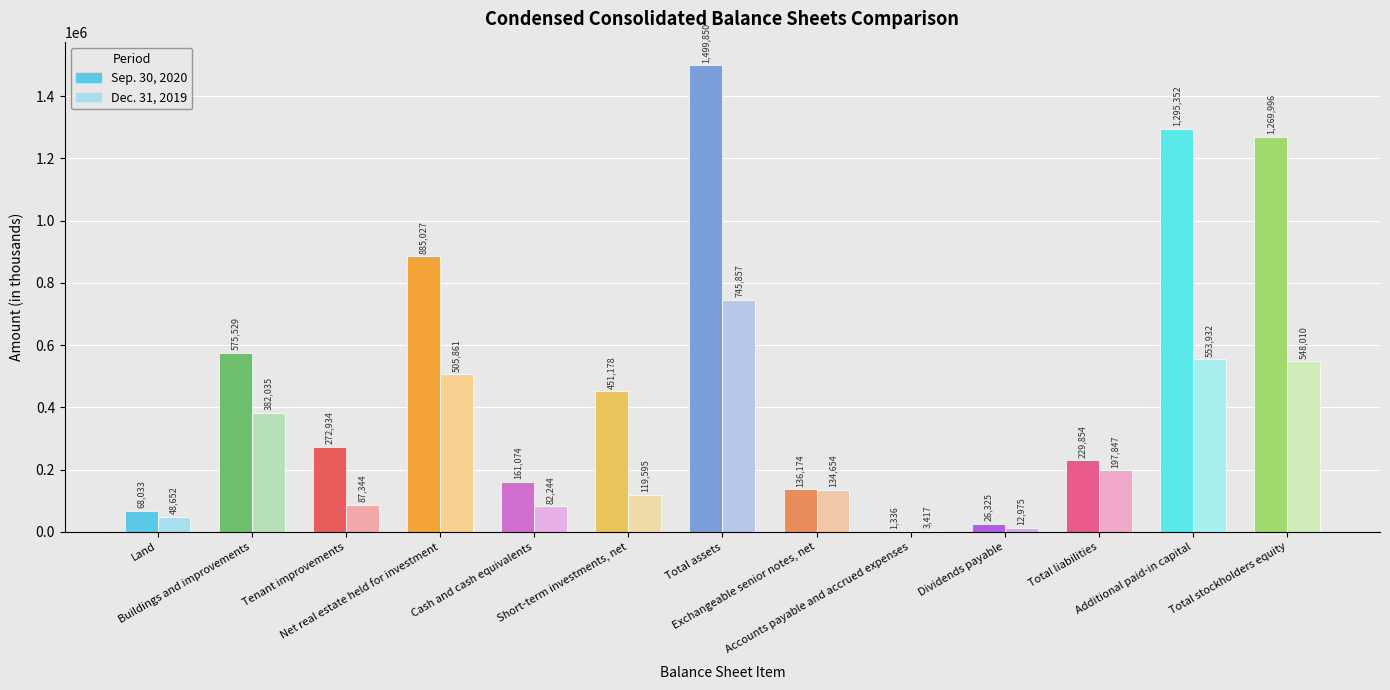

Rank the categories by Sep. 30, 2020 value from highest to lowest.

Total assets, Additional paid-in capital, Total stockholders equity, Net real estate held for investment, Buildings and improvements, Short-term investments, net, Tenant improvements, Total liabilities, Cash and cash equivalents, Exchangeable senior notes, net, Land, Dividends payable, Accounts payable and accrued expenses